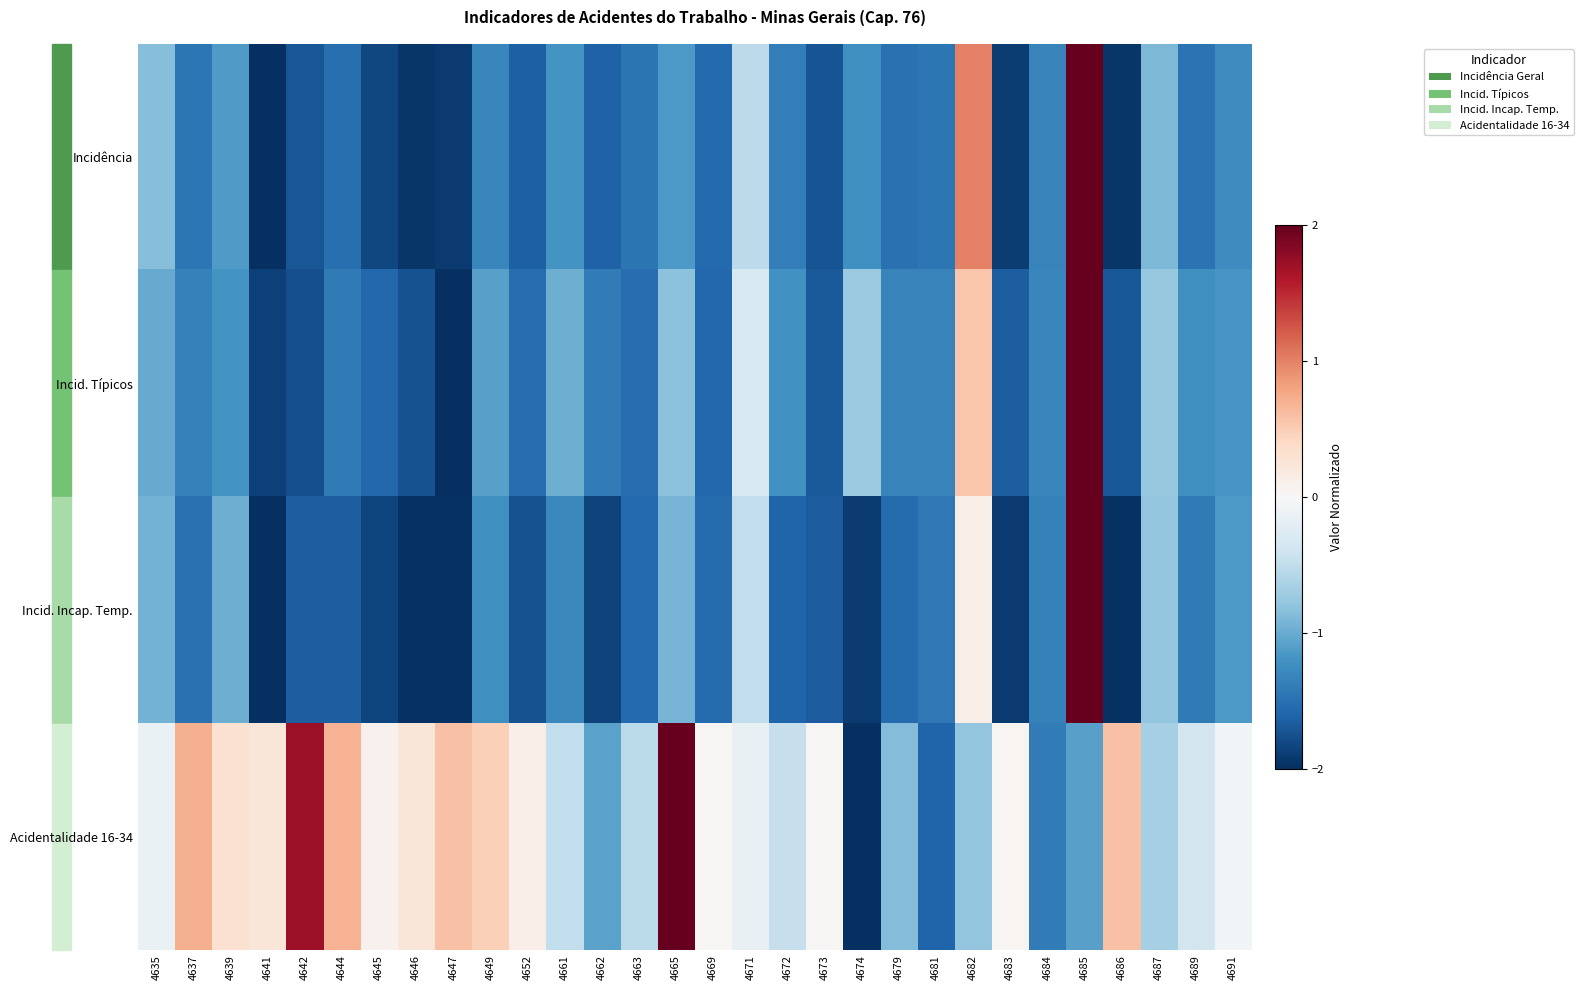

Which has a higher value, 4685 or 4649?

4685